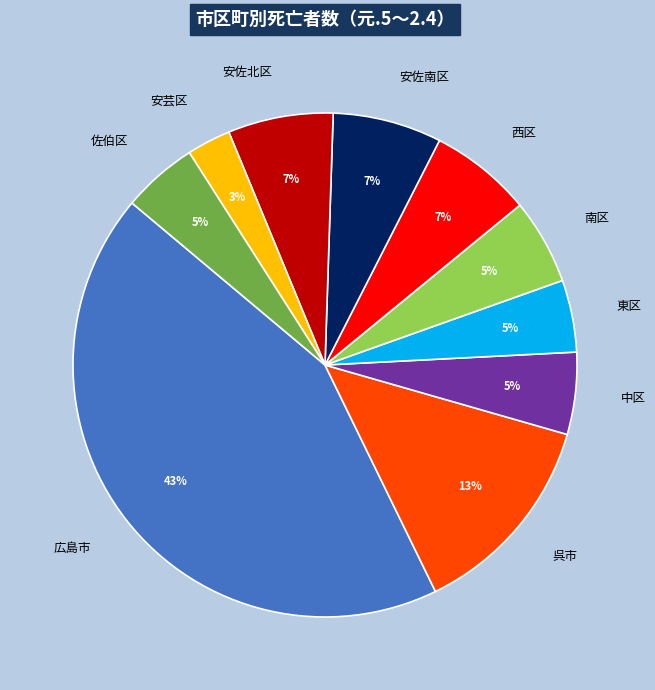

Between 呉市 and 中区, which is larger?

呉市